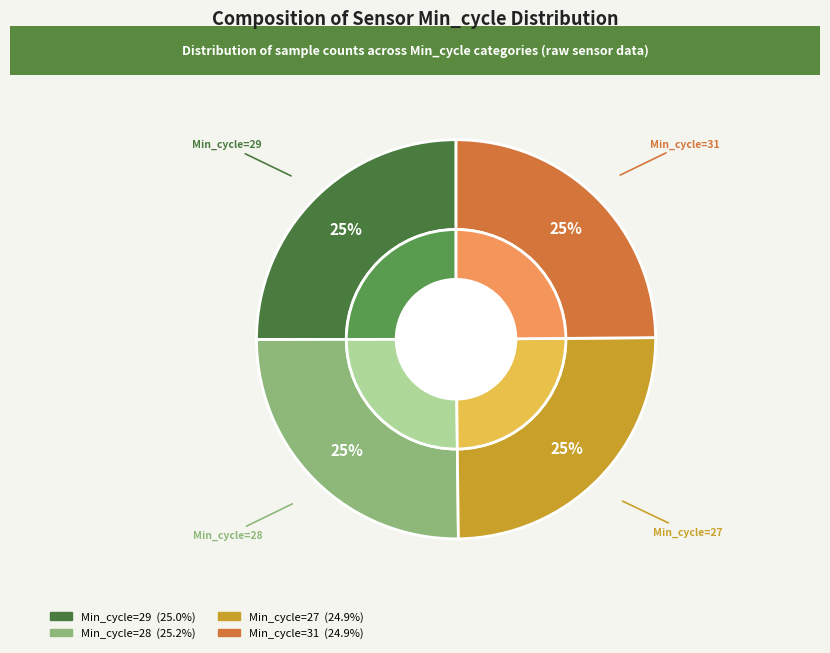

How many segments does this pie chart have?

6